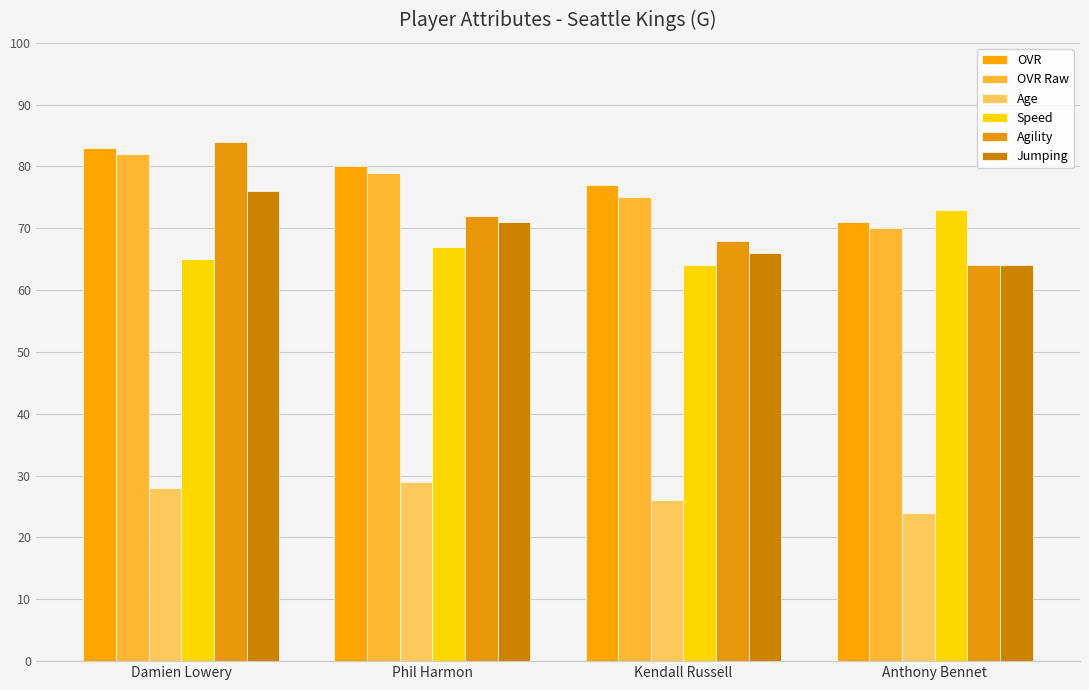

Count the OVR Raw values in the range 75 to 82.

3